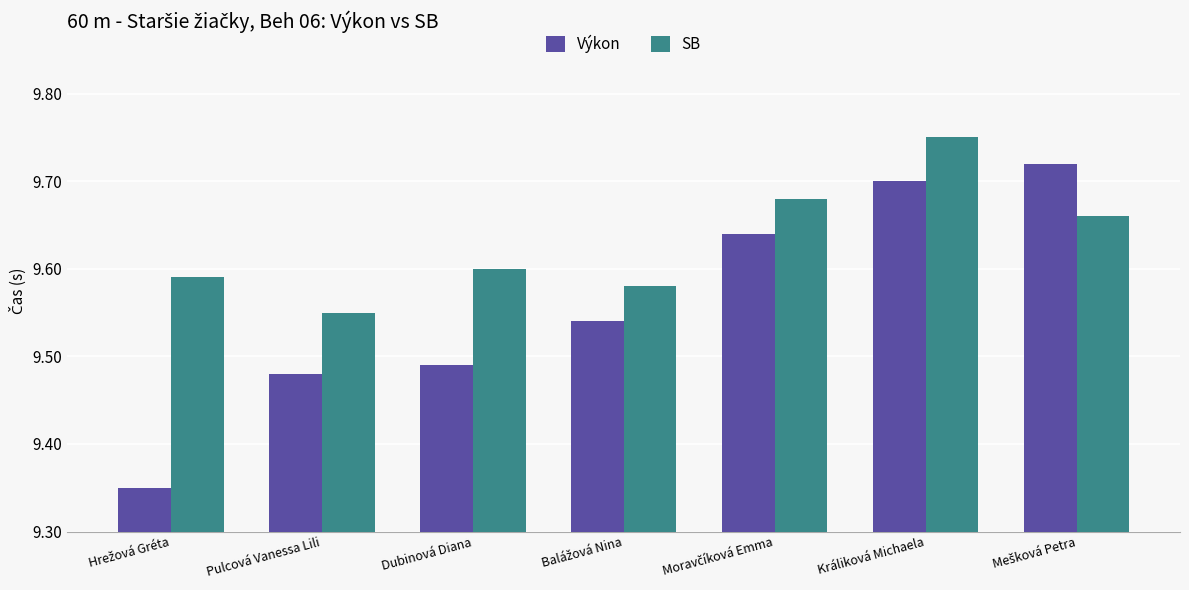

How many bars are there in total?

14